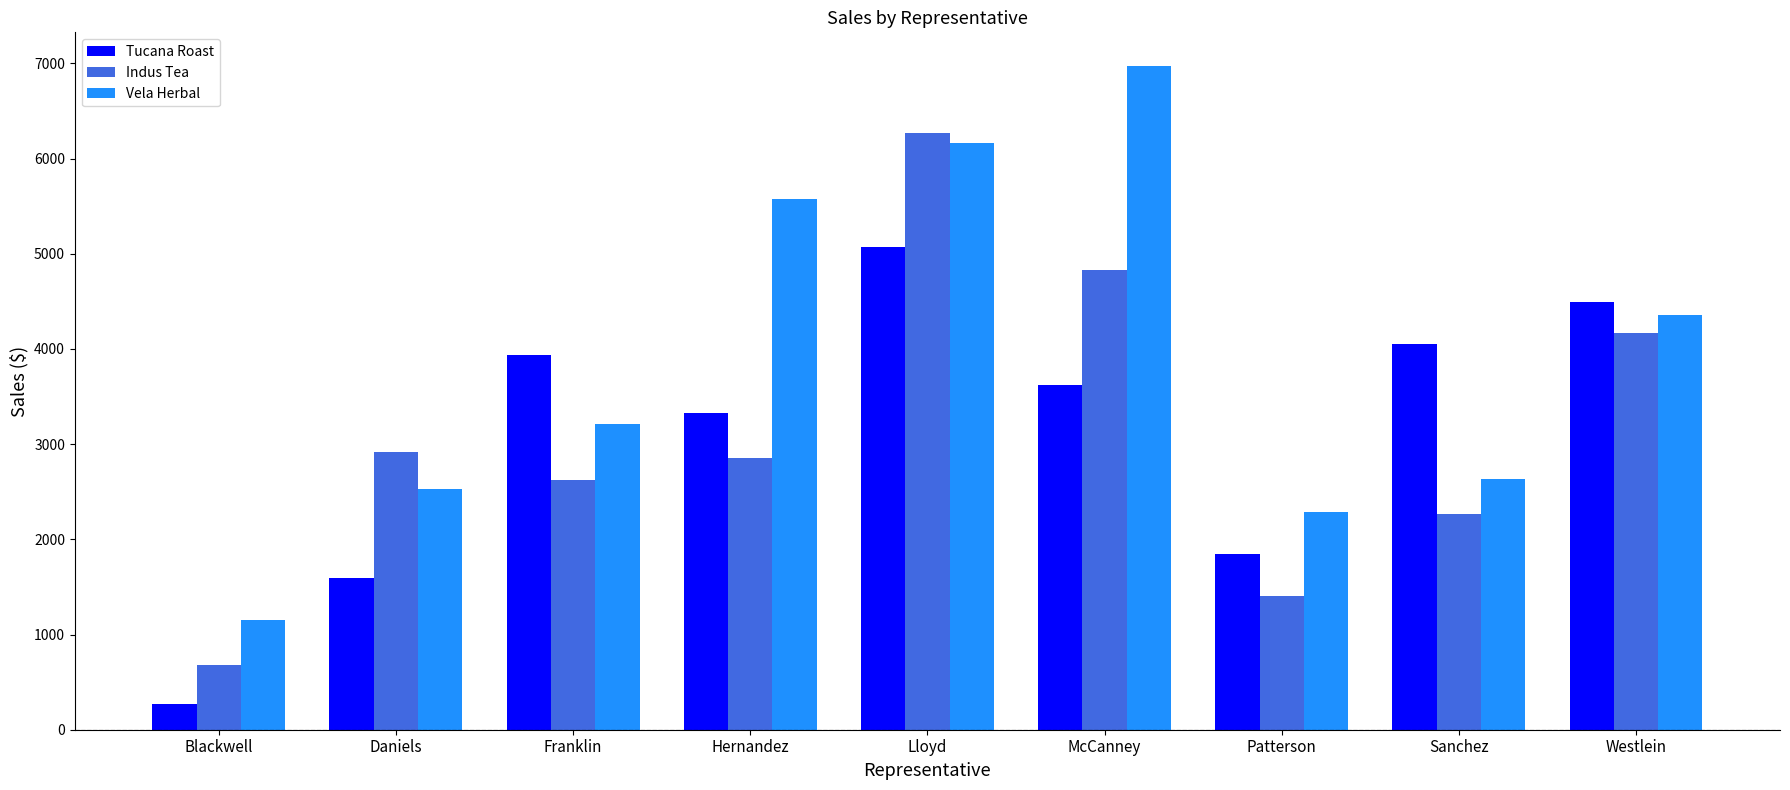

What is the greatest value displayed?

6976.8